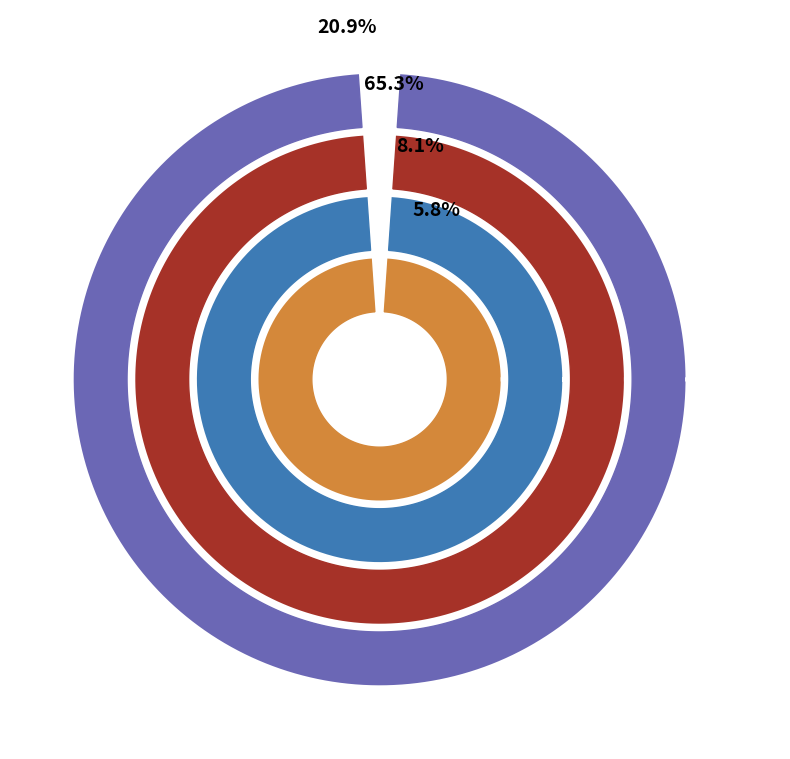

Is 第Ⅱ十分位 the majority of the pie?

No